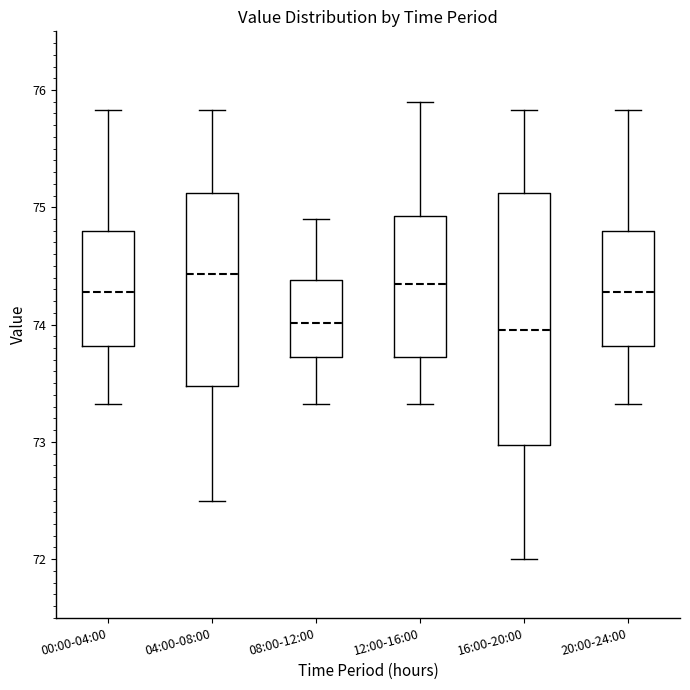

Reading left to right, read every box against the y-axis: the position of its median line, the range the box covers, and the ends of its whiskers. The values are not printed on the chart, so give them approximately, as read against the axis.

00:00-04:00: median 74.3, box 73.8 to 74.8, whiskers 73.3 to 75.8
04:00-08:00: median 74.4, box 73.5 to 75.1, whiskers 72.5 to 75.8
08:00-12:00: median 74.0, box 73.7 to 74.4, whiskers 73.3 to 74.9
12:00-16:00: median 74.4, box 73.7 to 74.9, whiskers 73.3 to 75.9
16:00-20:00: median 74.0, box 73.0 to 75.1, whiskers 72.0 to 75.8
20:00-24:00: median 74.3, box 73.8 to 74.8, whiskers 73.3 to 75.8